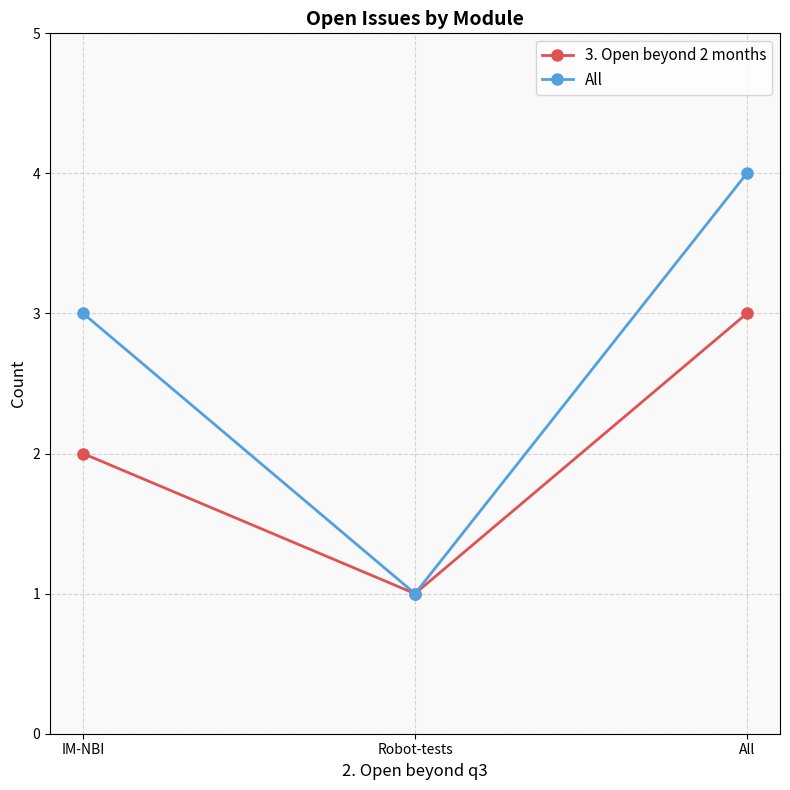

True or false: All has a value of 3 at IM-NBI.

True